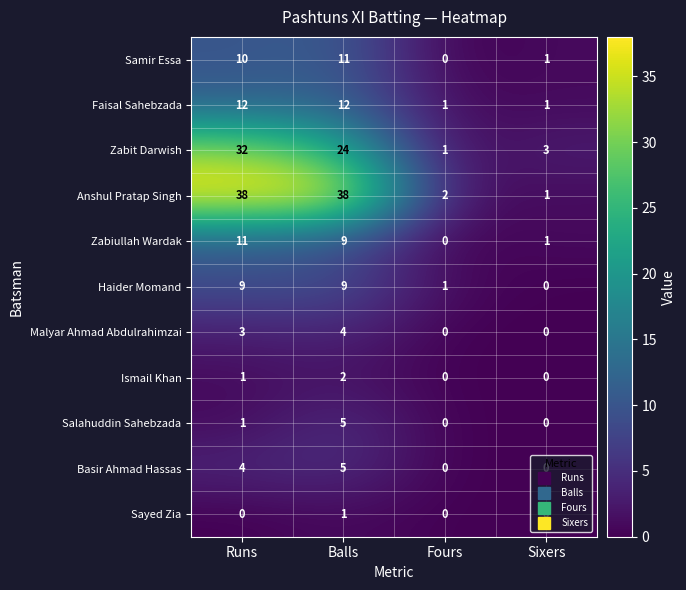

The Samir Essa series shows 1 at Sixers. True or false?

True